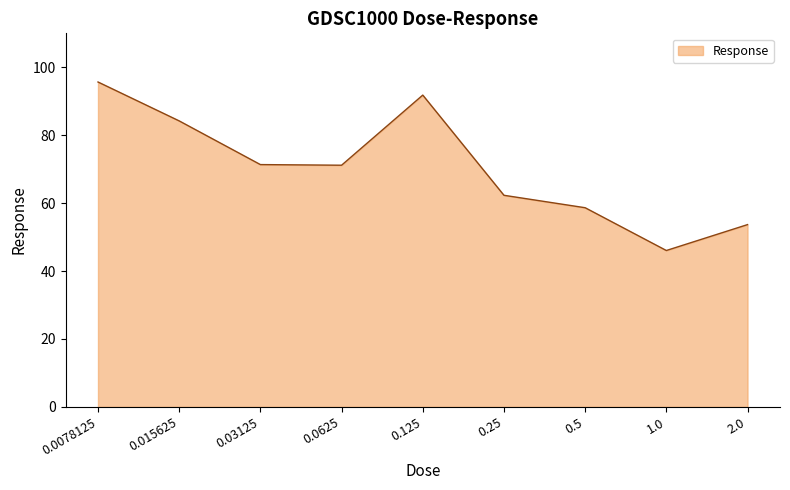

What is the ratio of the value at 0.015625 to the value at 2.0?

1.6